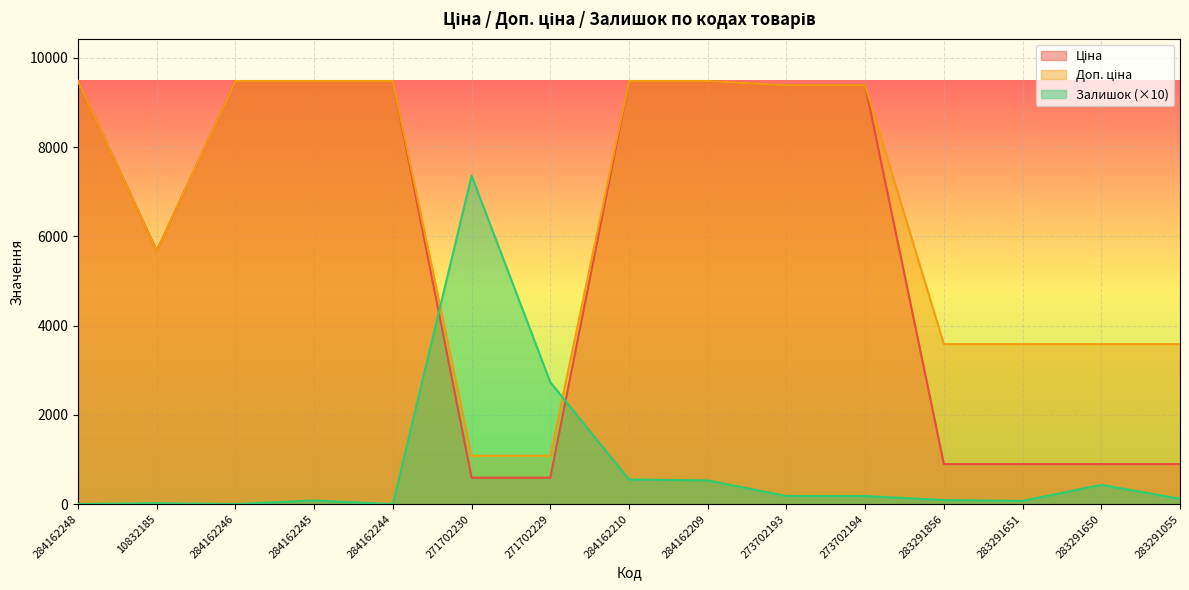

The value of Залишок at 273702194 is 323.7. True or false?

False